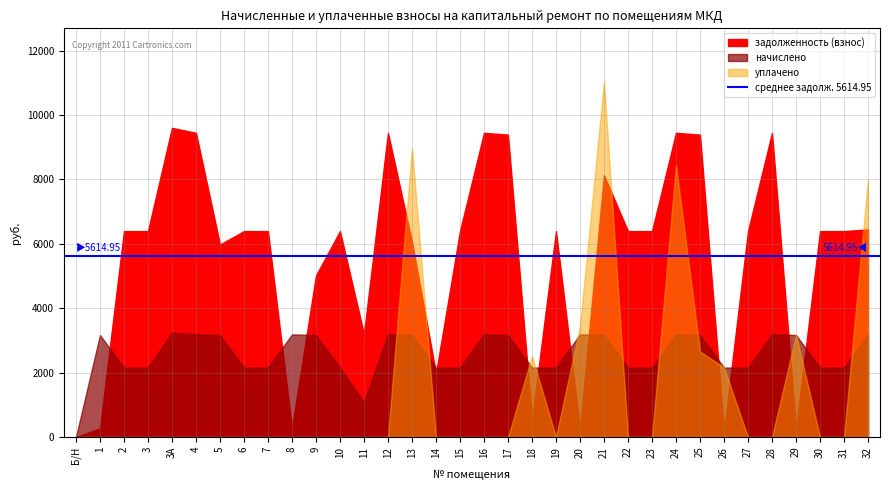

Which category has the highest value in the задолженность (взнос) series?

3А